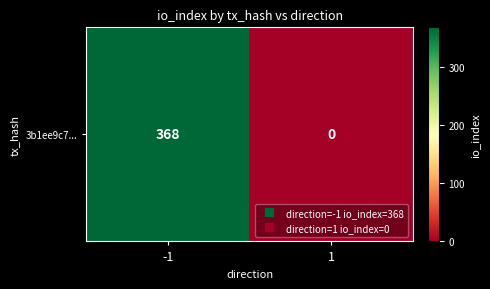

Read the value at -1.

368